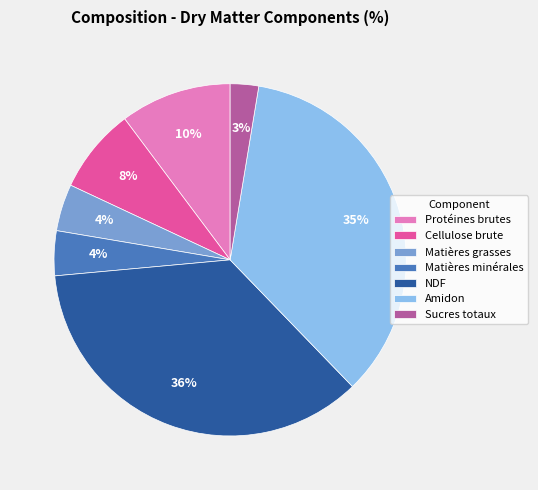

Combined, do Matières grasses and Protéines brutes account for over 50%?

No